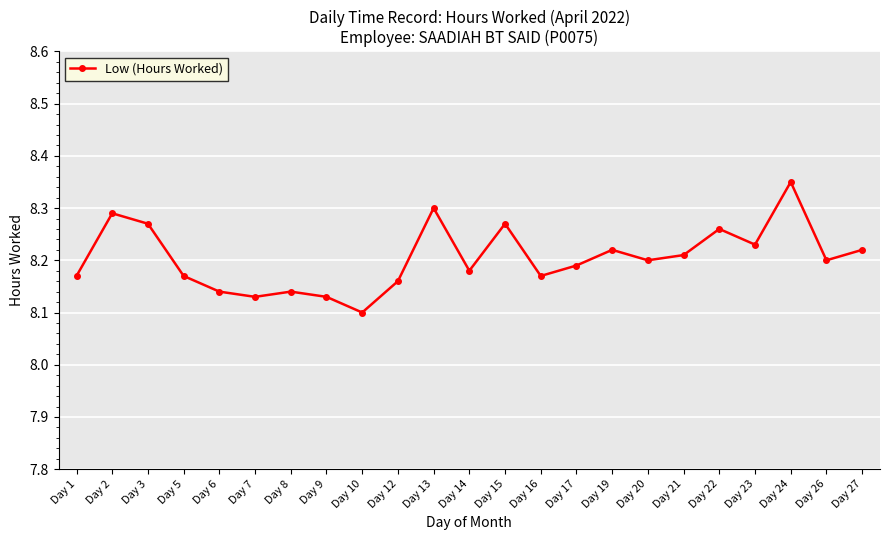

What is the ratio of the value at Day 16 to the value at Day 10?

1.0